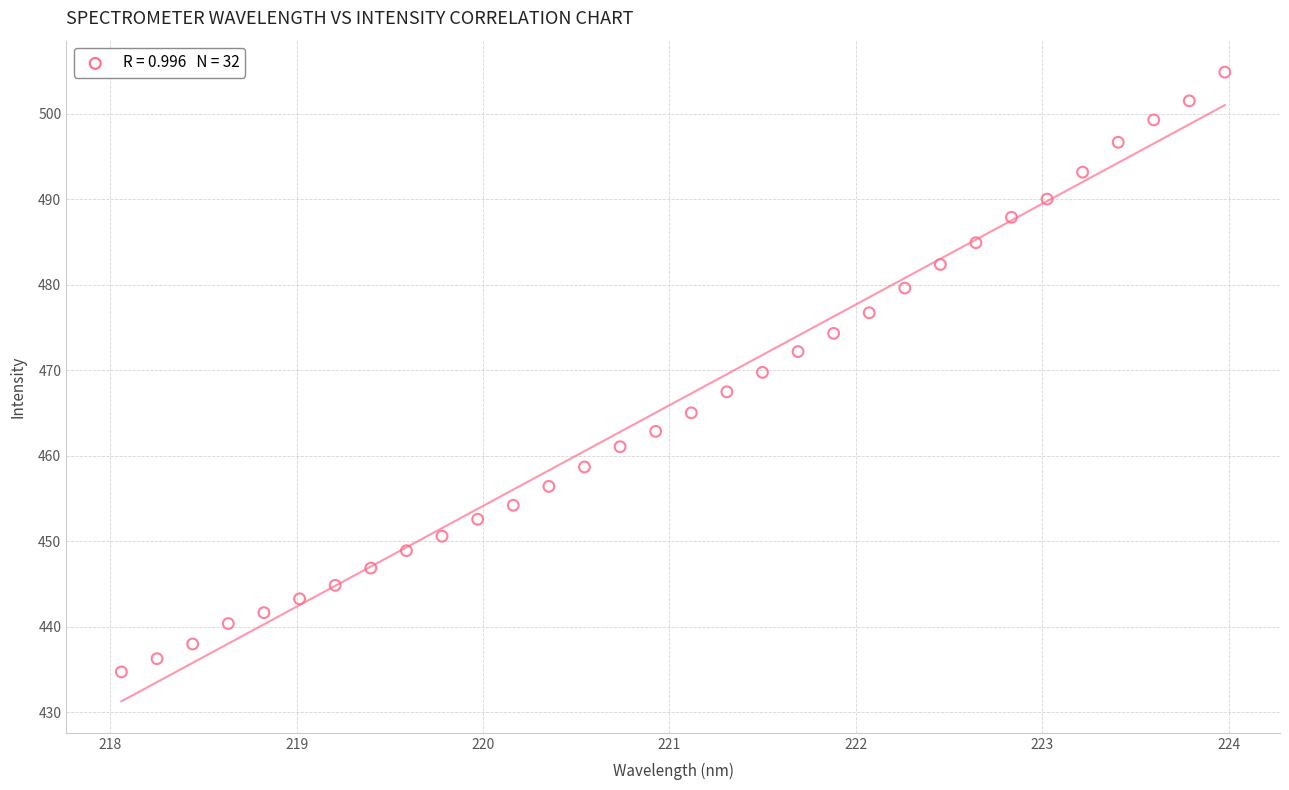

What is the range of Y values (max minus min)?

70.1